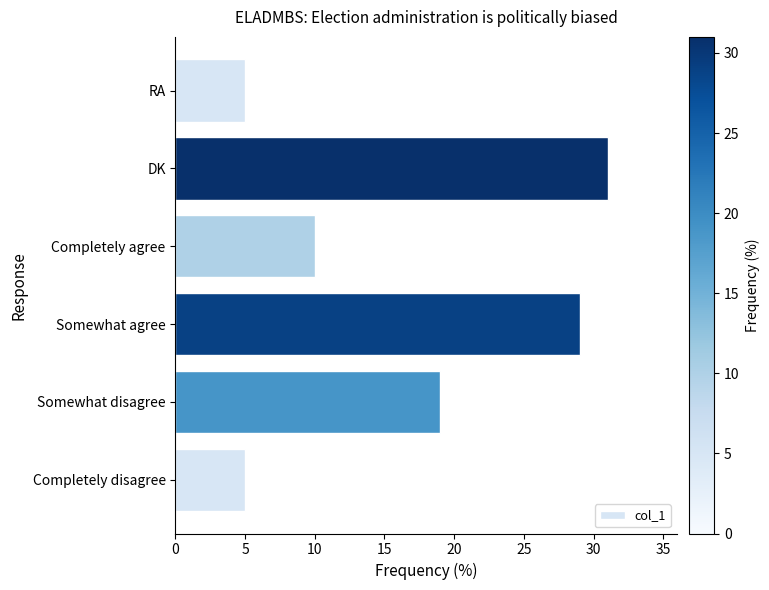

How many distinct data groups are displayed?

1